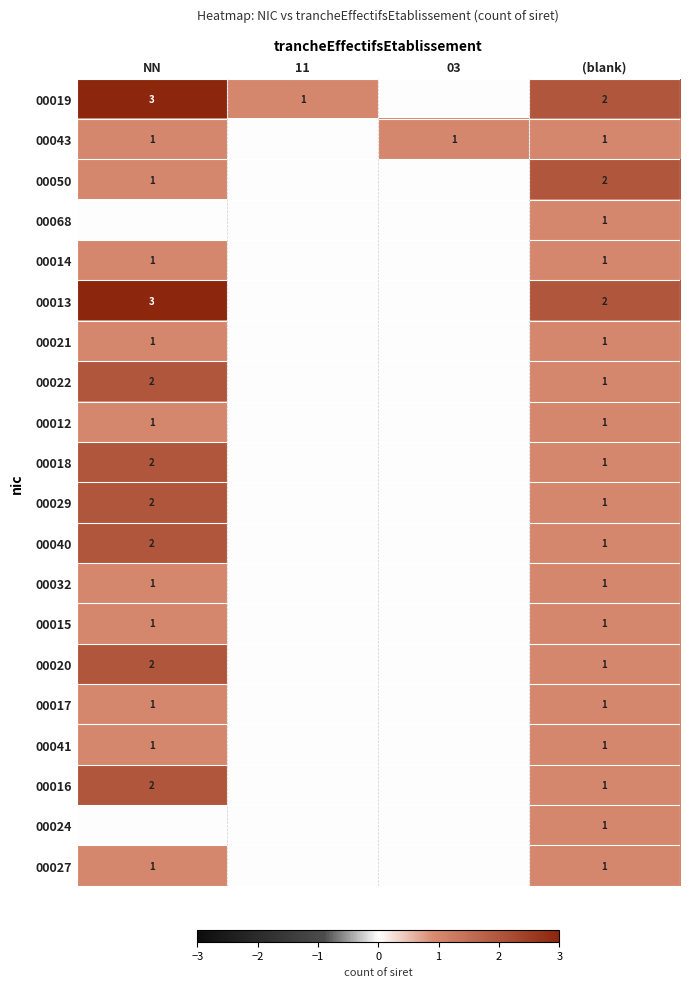

Is it true that 00027 equals 1 at NN?

True